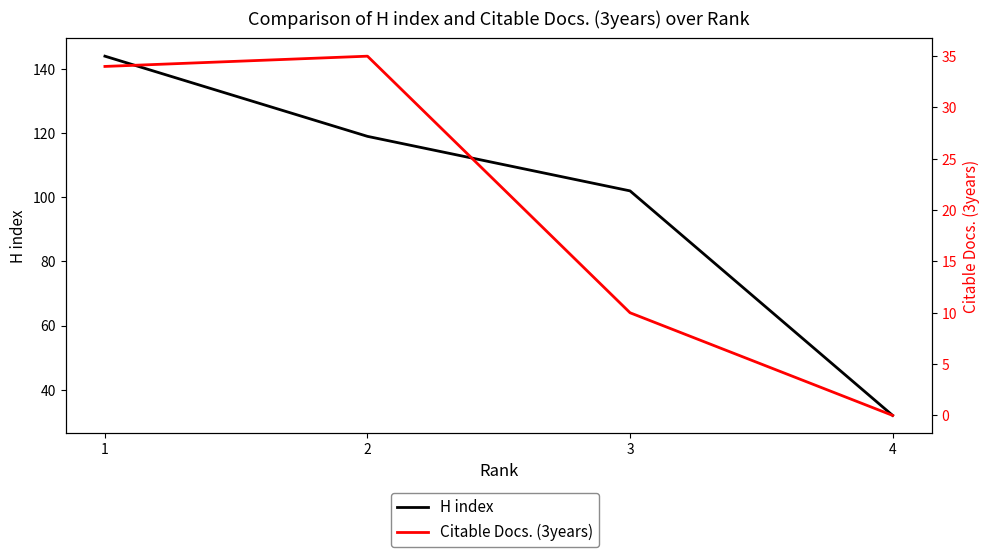

How many series are shown in this chart?

2